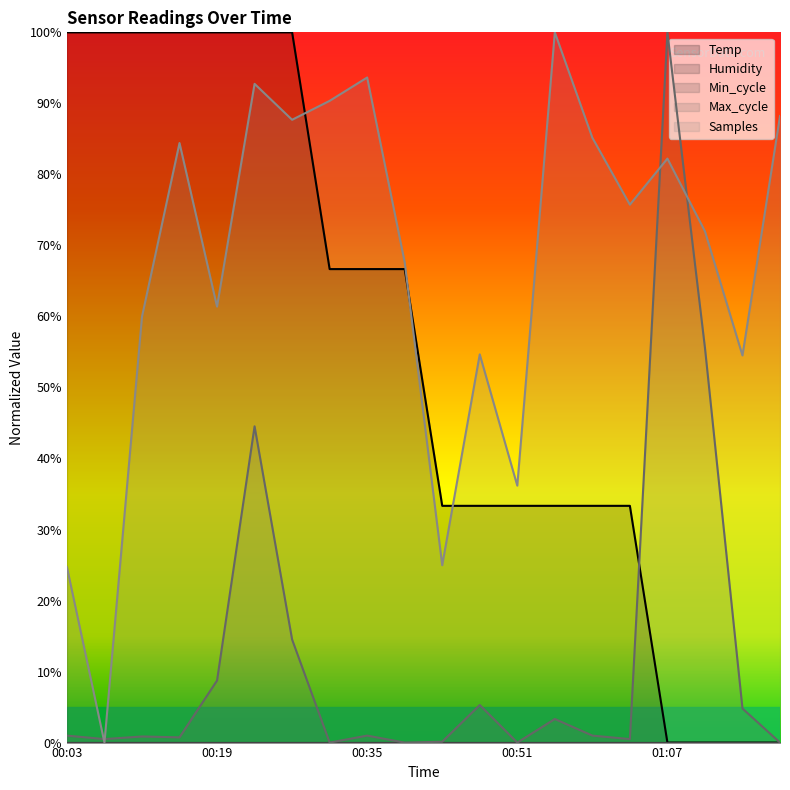

How many interior local peaks does the Samples series have?

6